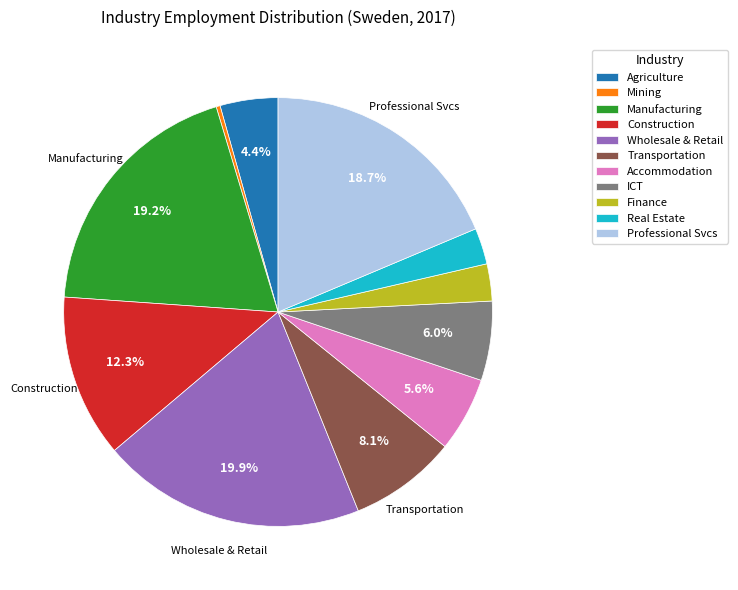

Does Construction represent more than half of the total?

No